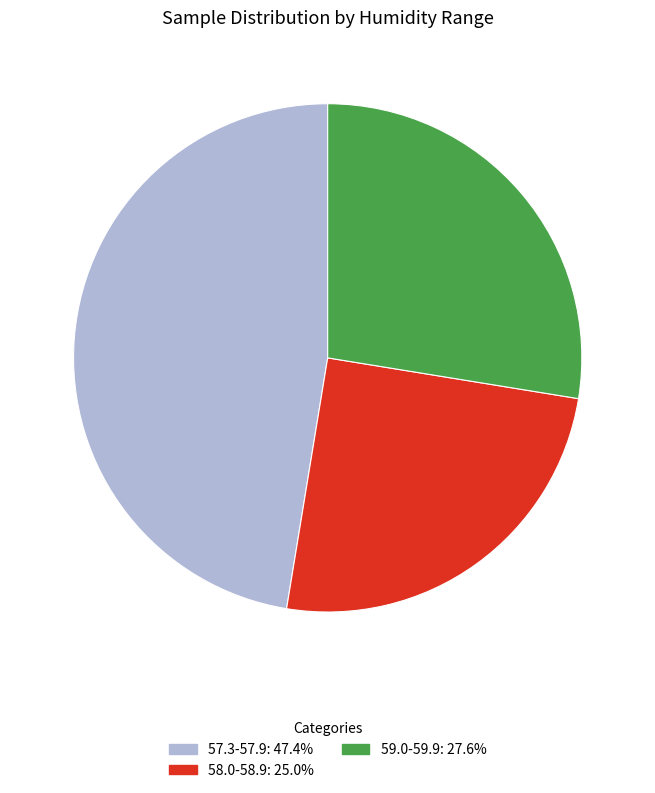

Is there a majority slice in this chart?

No